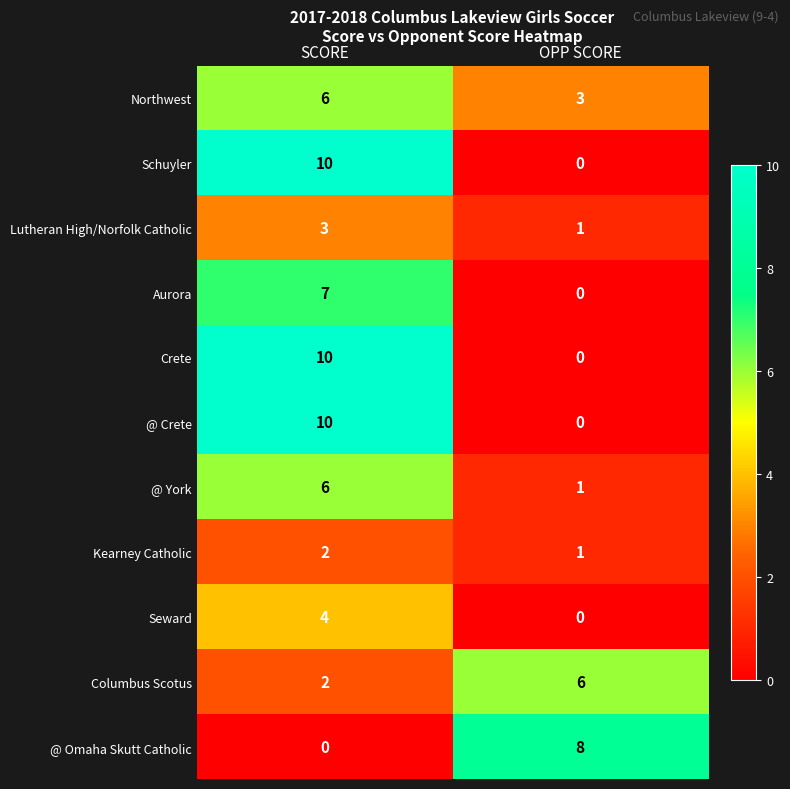

What is the average value of the Crete series?

5